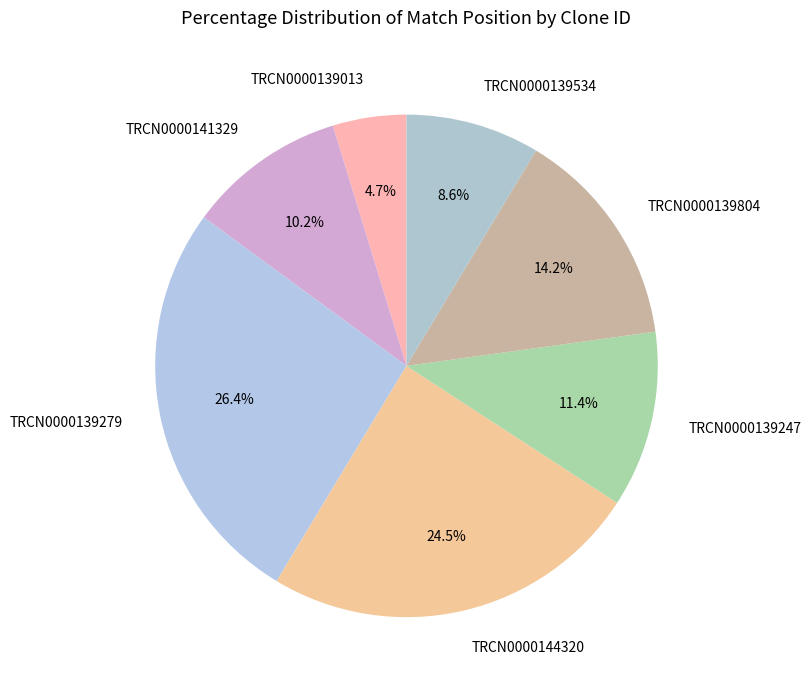

What percentage is the TRCN0000139279 slice, to the nearest percent?

26%